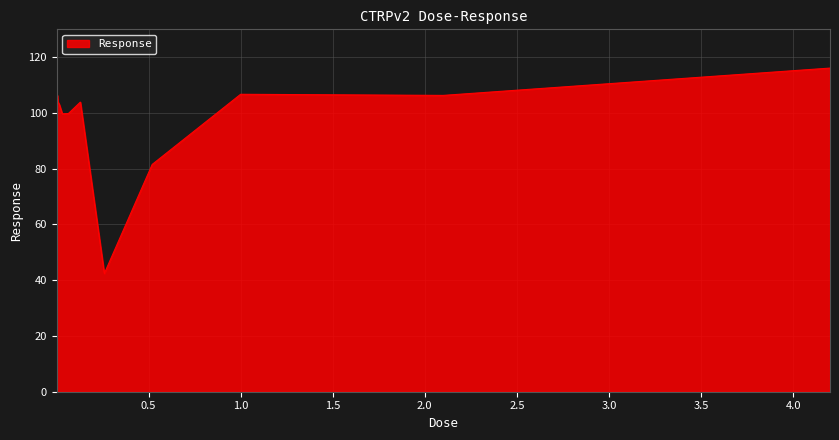

What is the smallest value displayed?

42.4